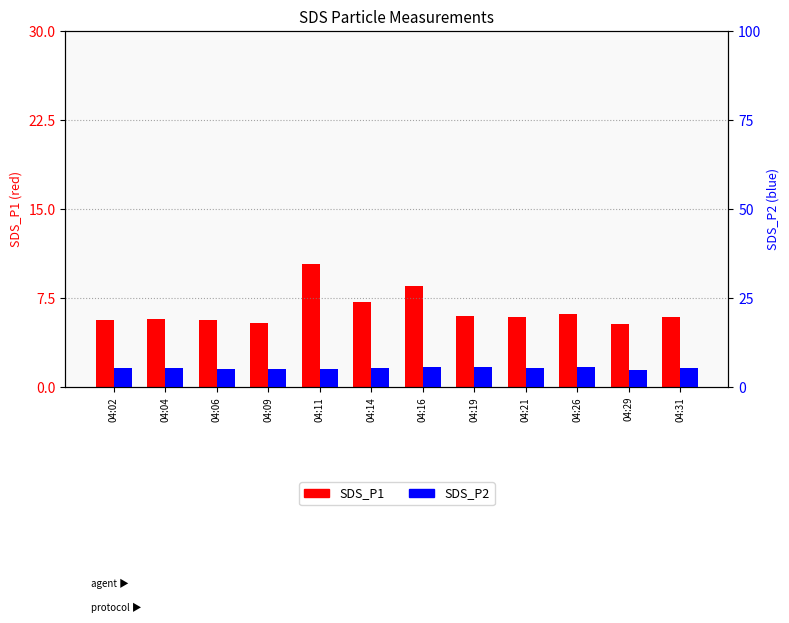

Which series has the largest range (max minus min)?

SDS_P1